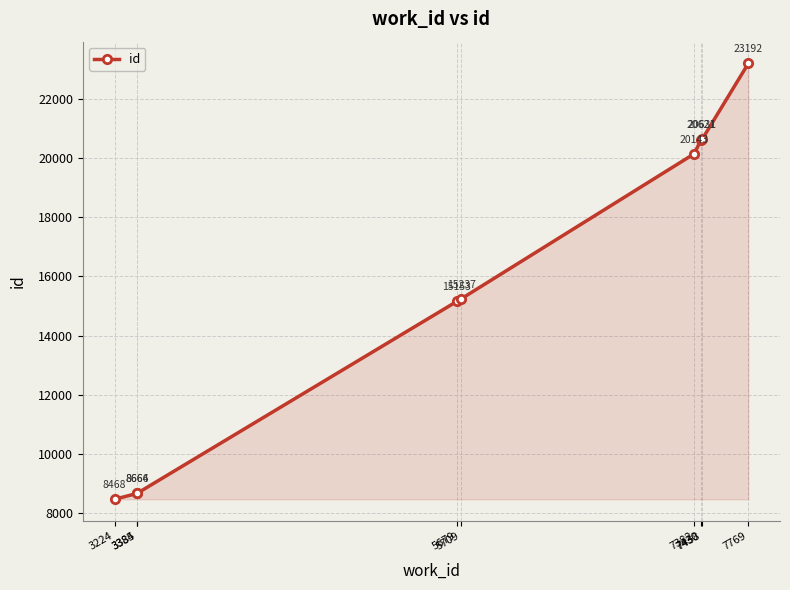

Where is the data nearest to the value 15830?

5709